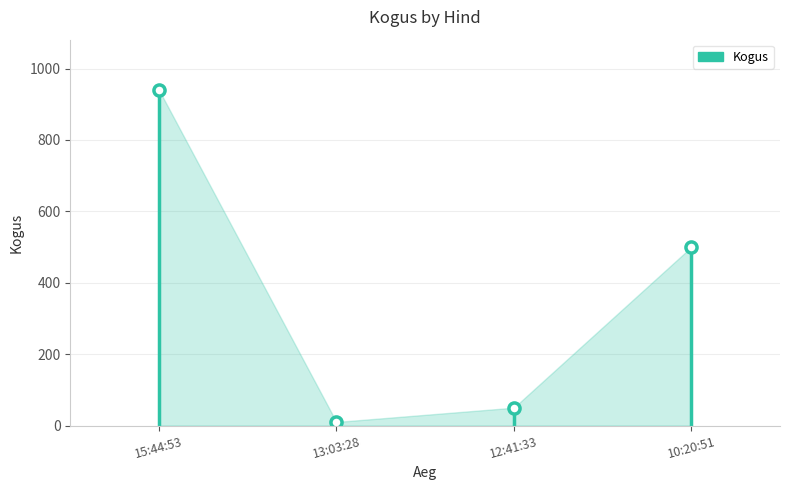

What is the sum of the values at 10:20:51 and 15:44:53?

1440